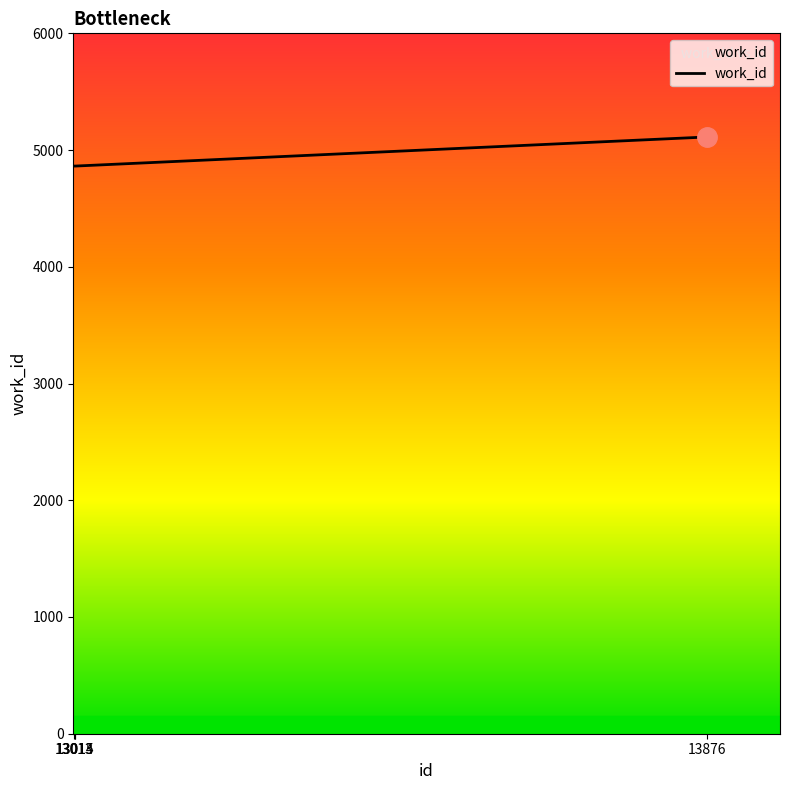

What is the maximum value shown in the chart?

5112